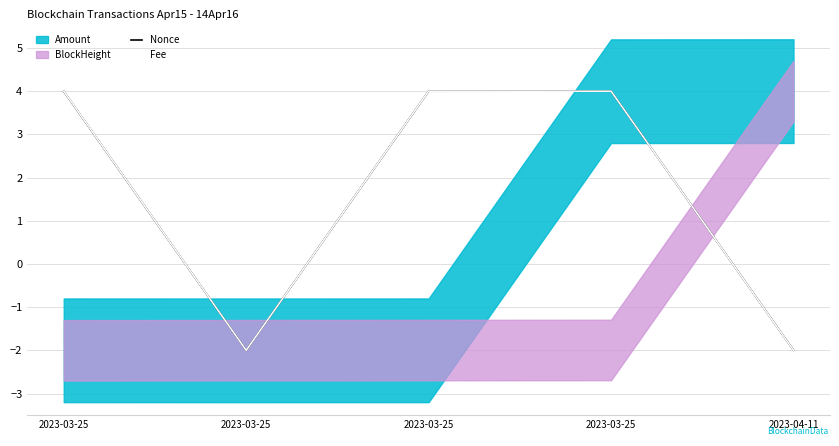

Where is the first local maximum for Nonce?

2023-03-25